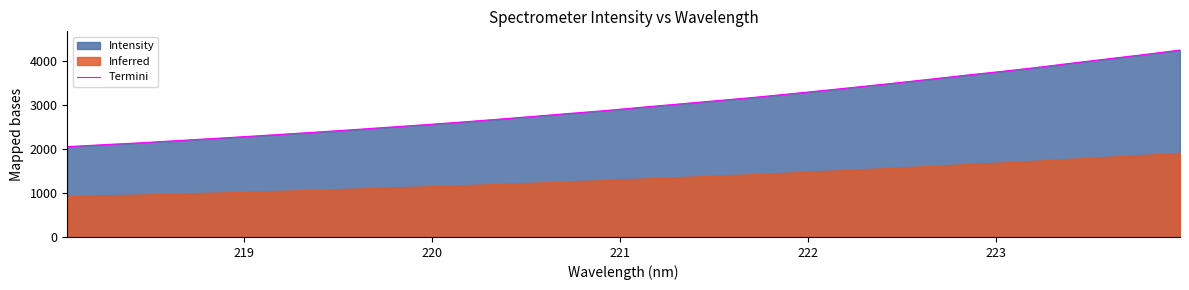

What is the lowest value of the Termini series?

2053.7